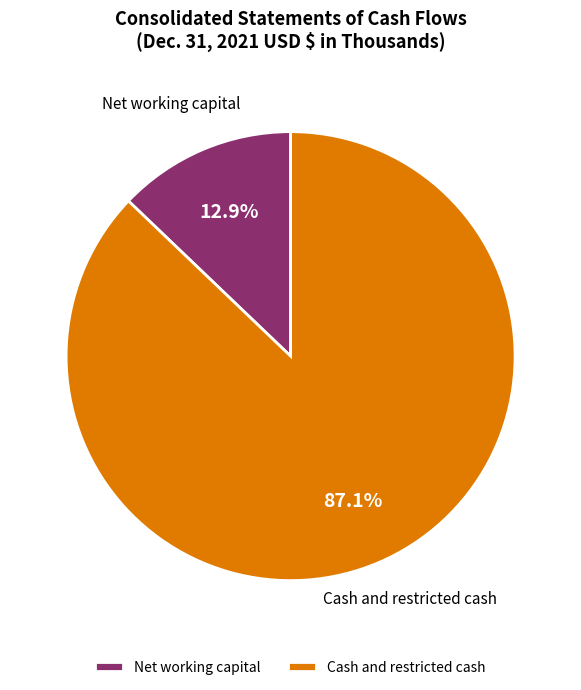

Which category has the smallest portion of the pie?

Net working capital